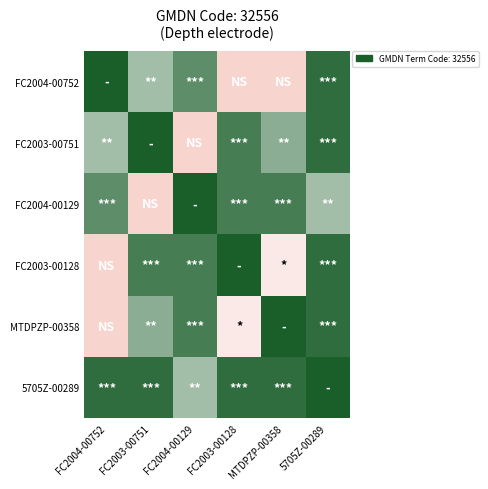

Which label corresponds to the smallest value in the chart?

FC2003-00128